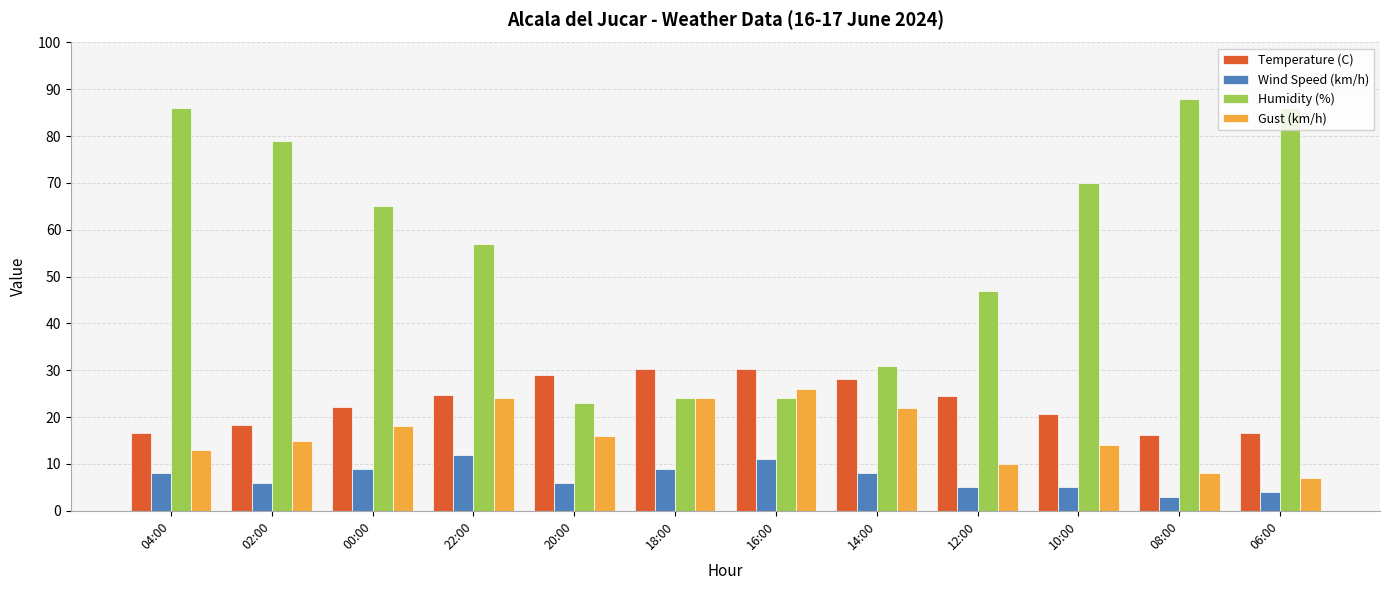

What is the maximum value for Wind Speed (km/h)?

12.0